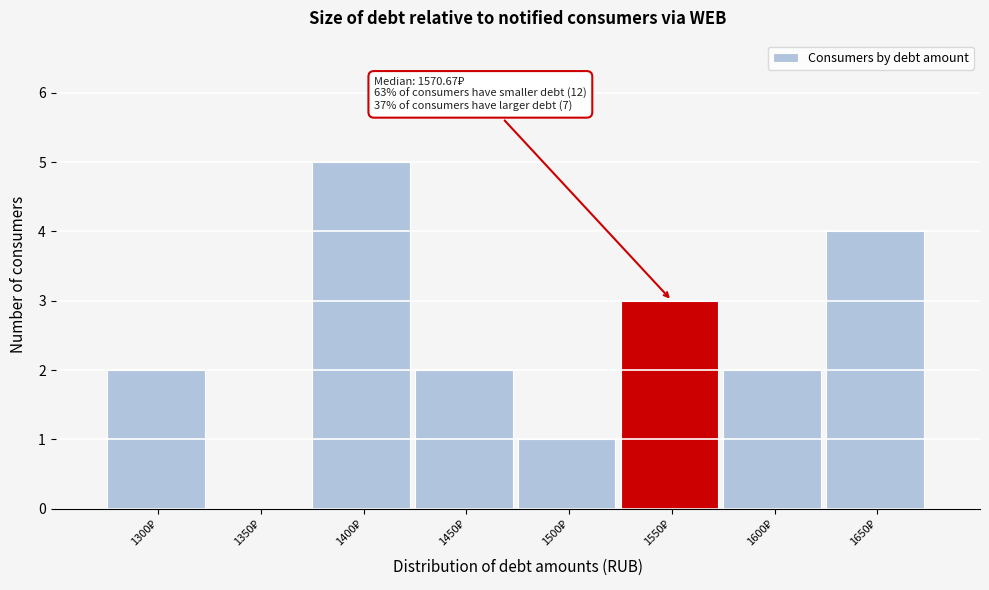

What is the sum of all values?

19